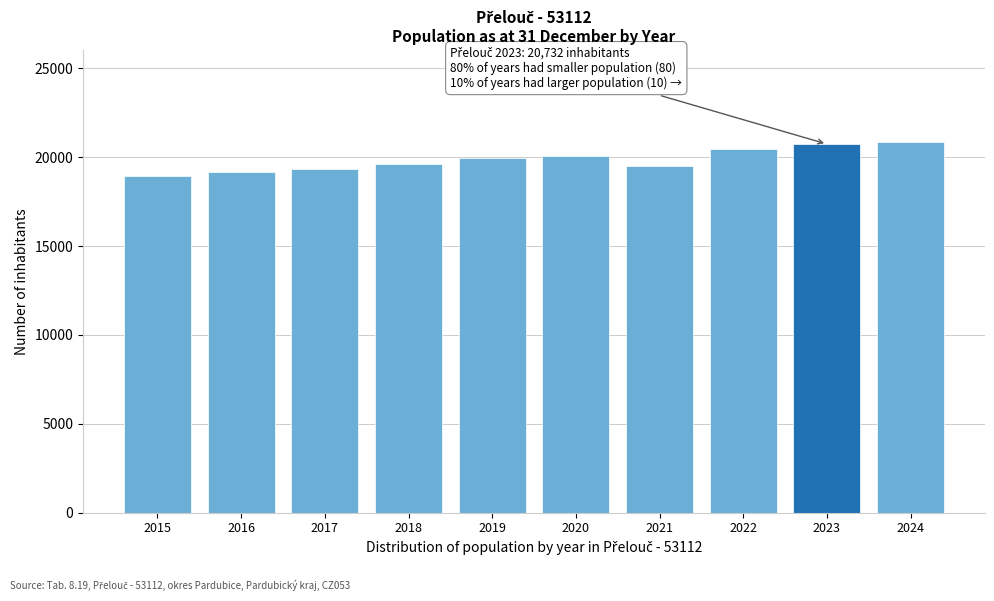

What is the ratio of the value at 2017 to the value at 2018?

1.0